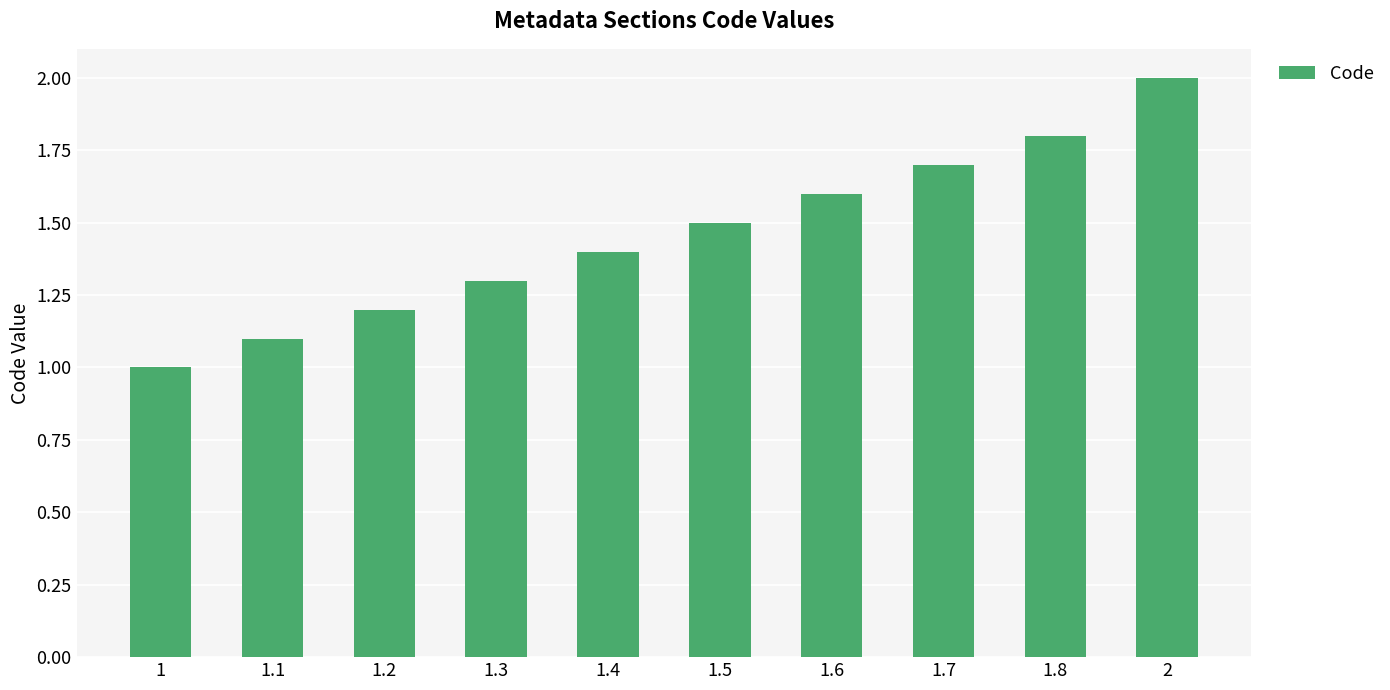

What is the difference between the maximum and minimum values?

1.0